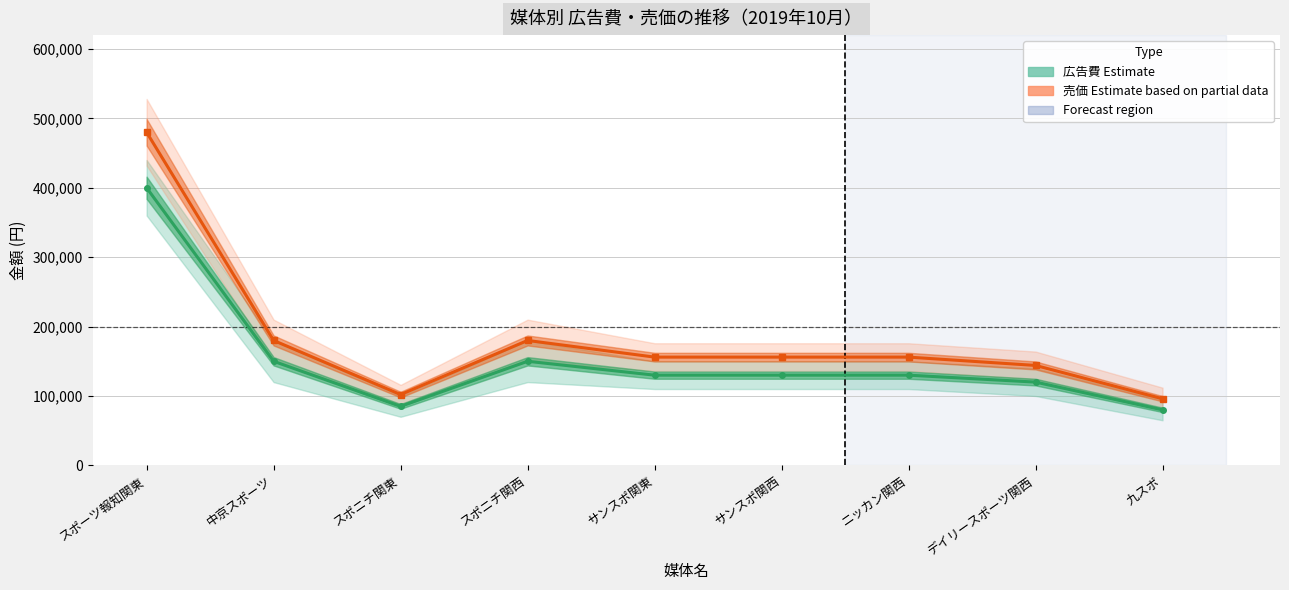

In 売価 (Estimate based on partial data), how many points are lower than both neighbors (excluding endpoints)?

1